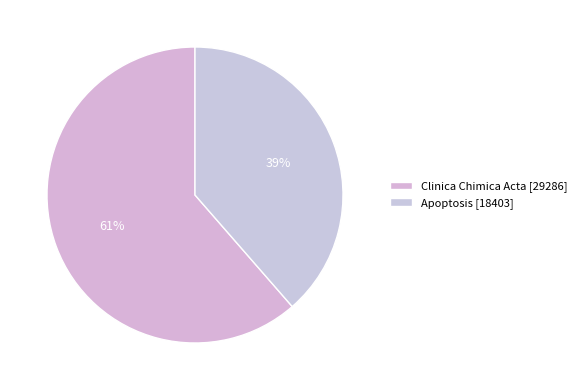

Is there a majority slice in this chart?

Yes